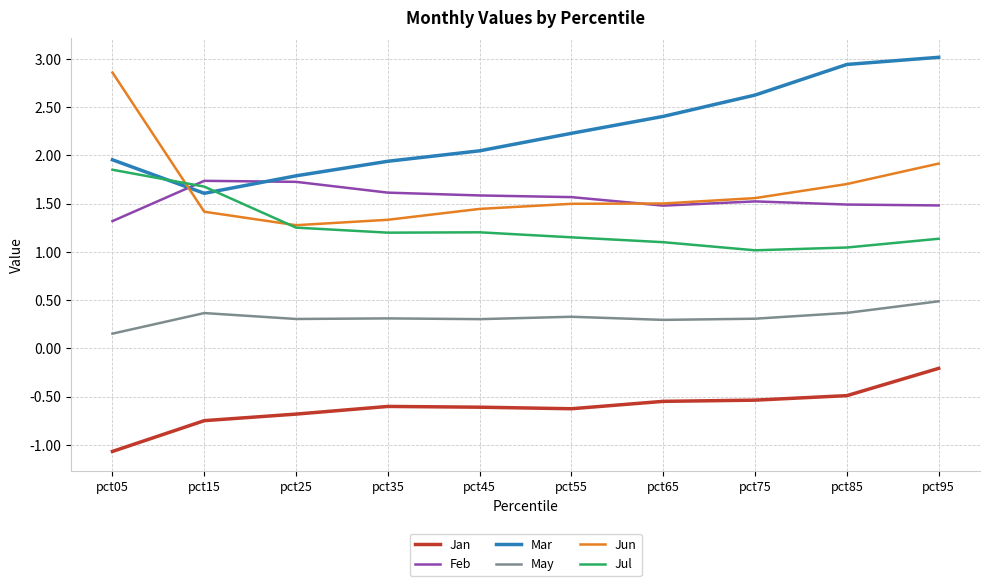

What is the difference between the Mar values at pct65 and pct25?

0.6